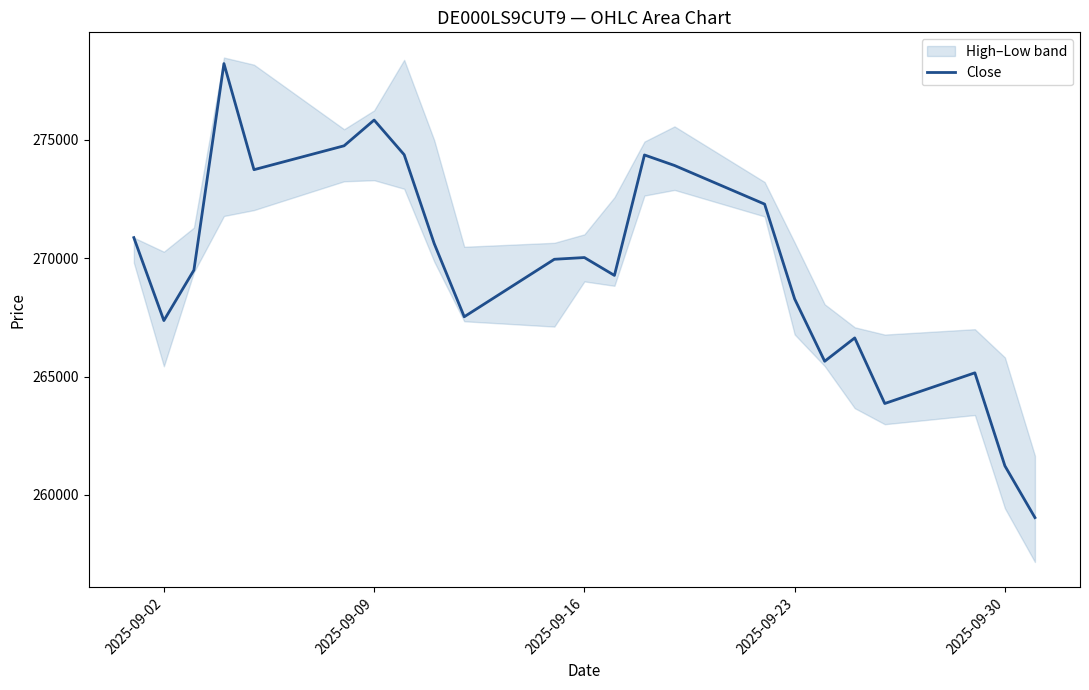

What is the highest value of the Close series?

278229